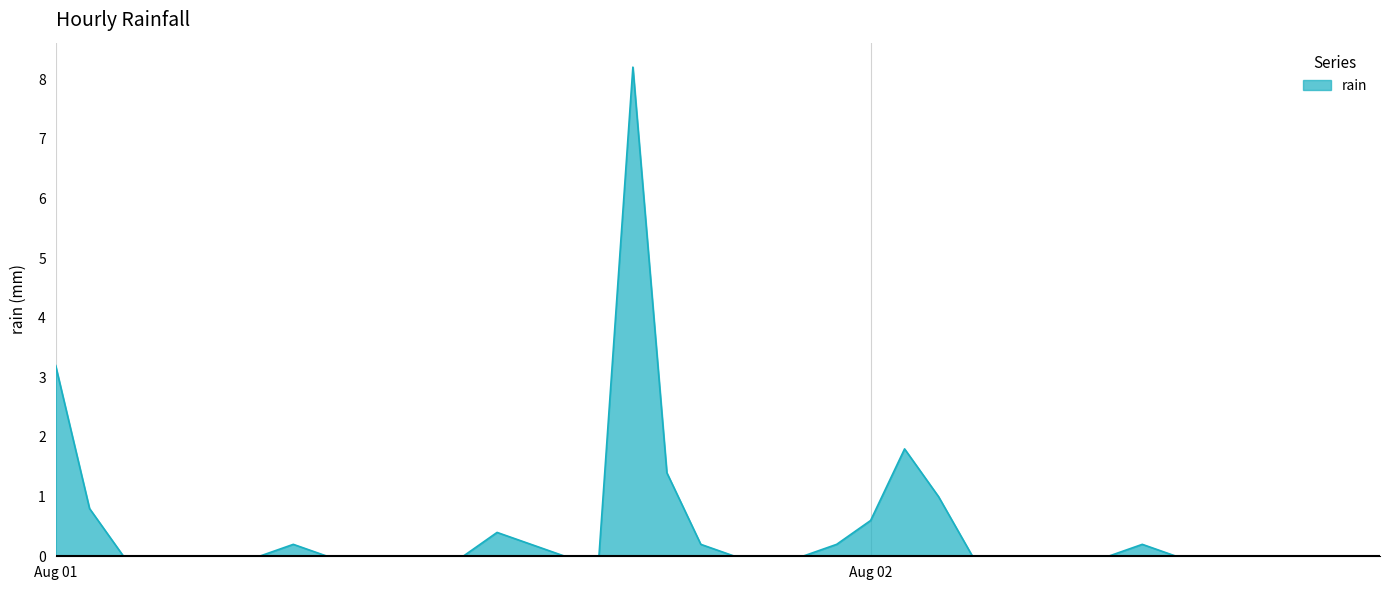

What is the greatest value displayed?

8.2